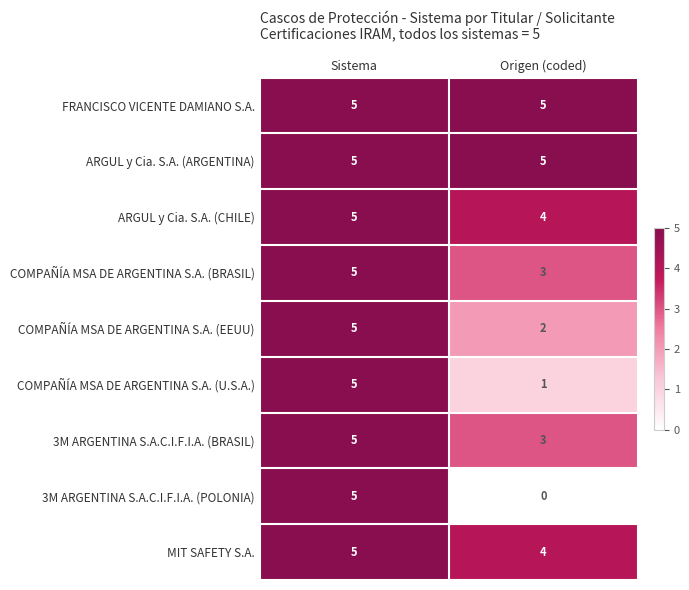

At how many categories does at least one series exceed 0?

2